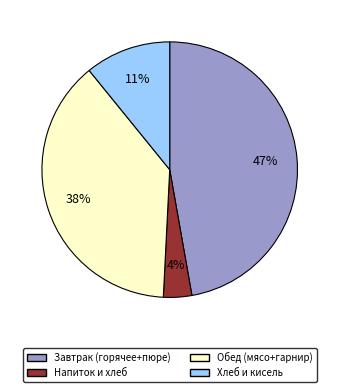

To the nearest percent, what is the average slice percentage?

25%